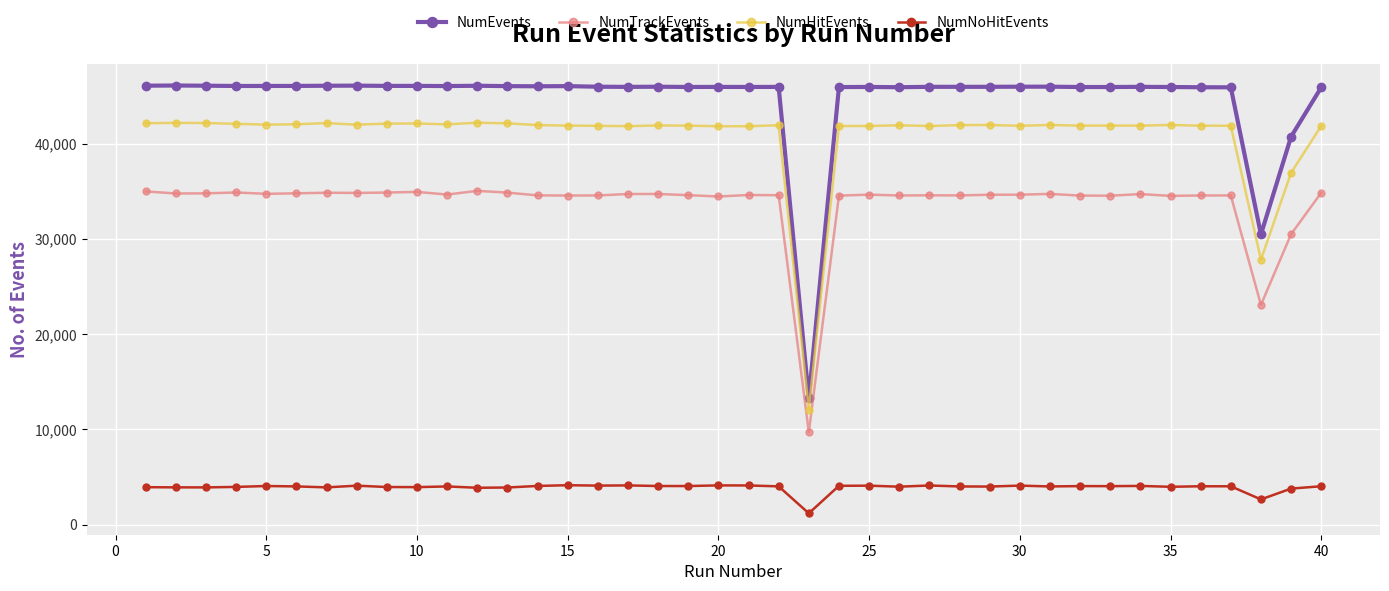

In NumTrackEvents, how many points are higher than both neighbors (excluding endpoints)?

11